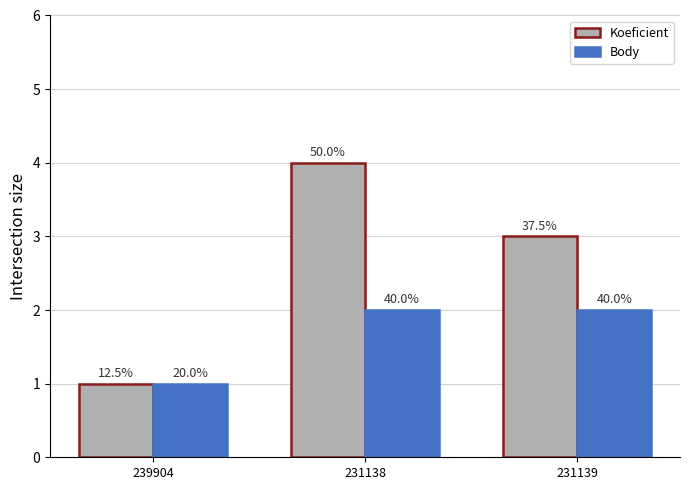

What position from the left is 231138?

2